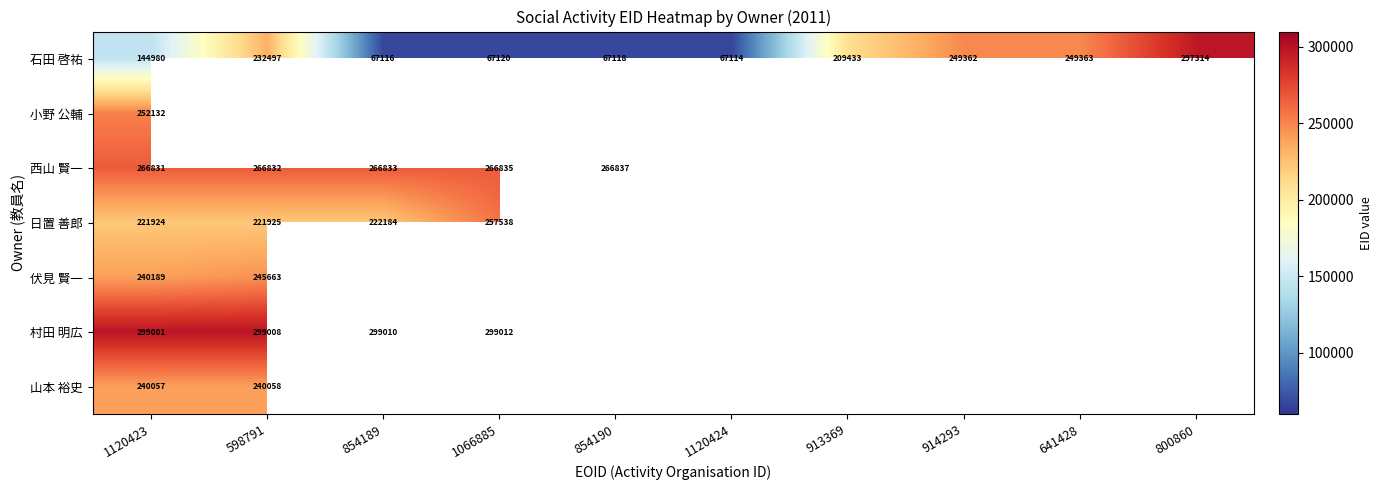

What is the sum of the 石田 啓祐 values at 854189 and 1120423?

212096